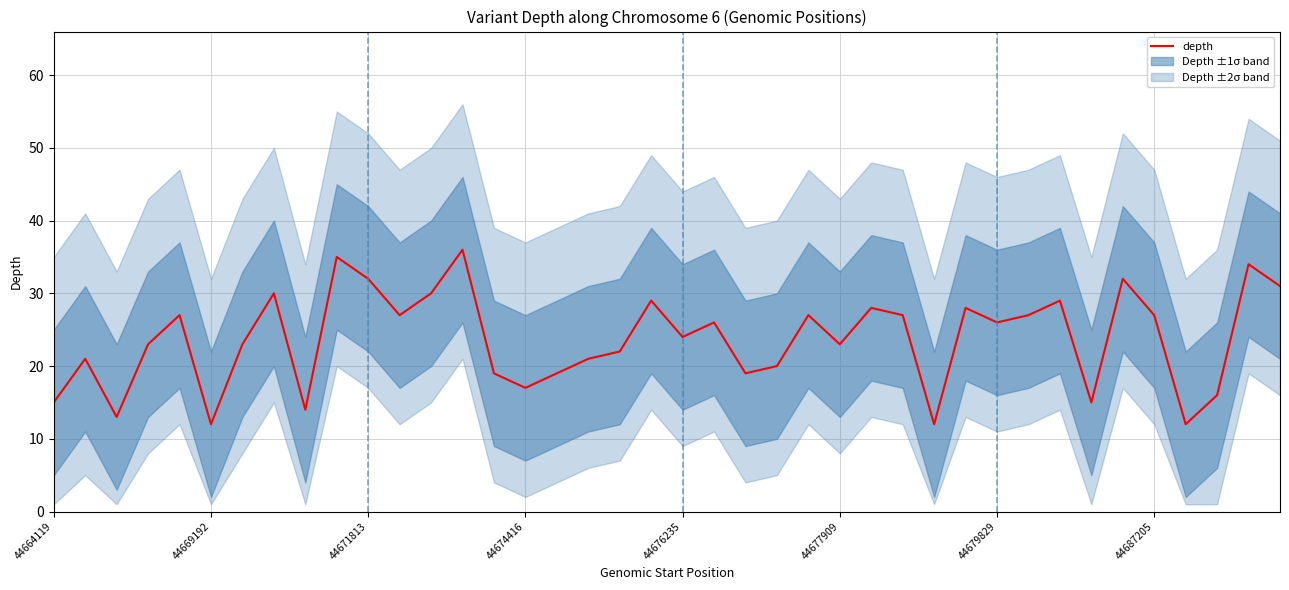

Approximately how many times larger is the value at 16 compared to 44674416?

0.8